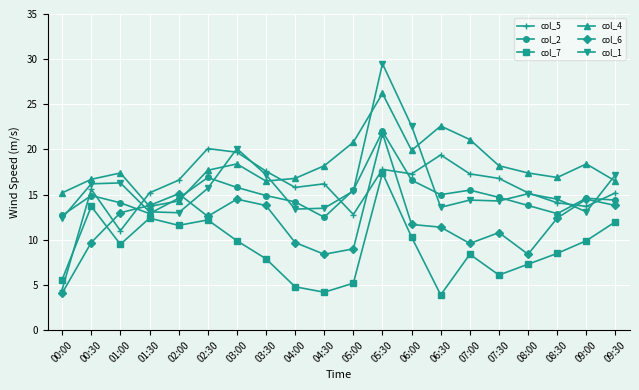

What is the total value across all series at 03:30?

87.9